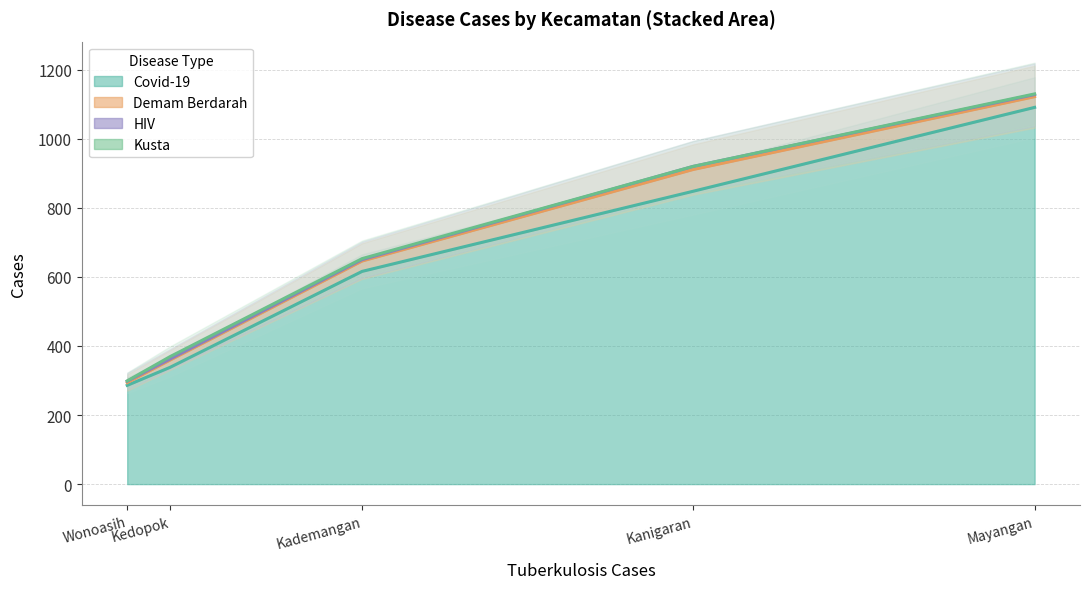

What is the sum of the demam_berdarah values at Kedopok and Kanigaran?

84